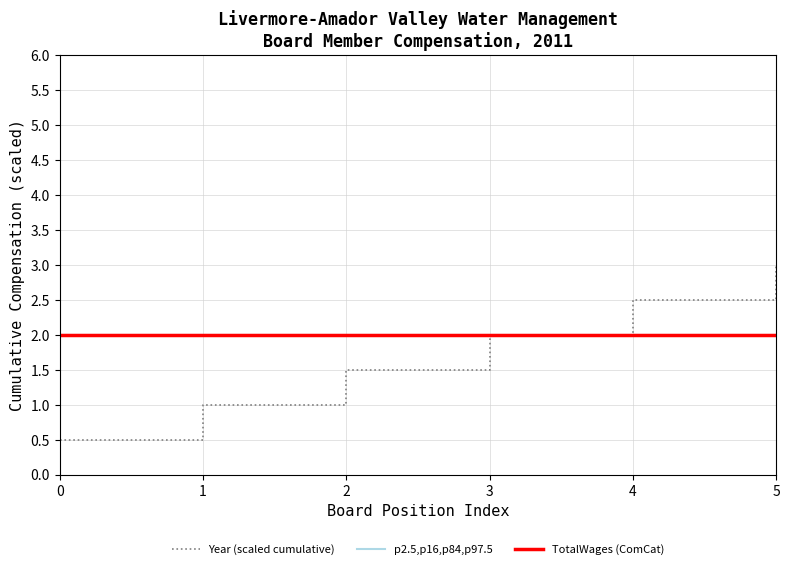

What is the maximum value shown in the chart?

3.0